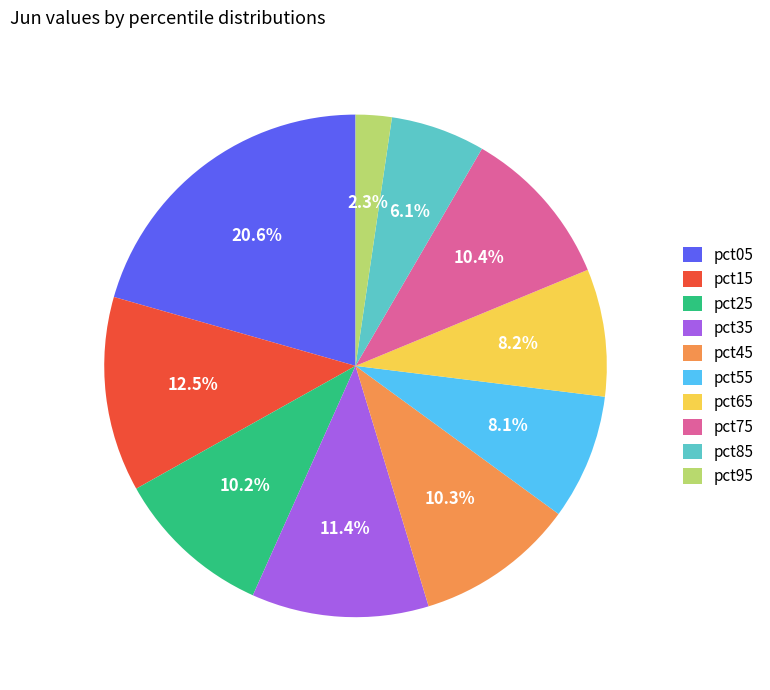

Count the number of slices in the pie.

10